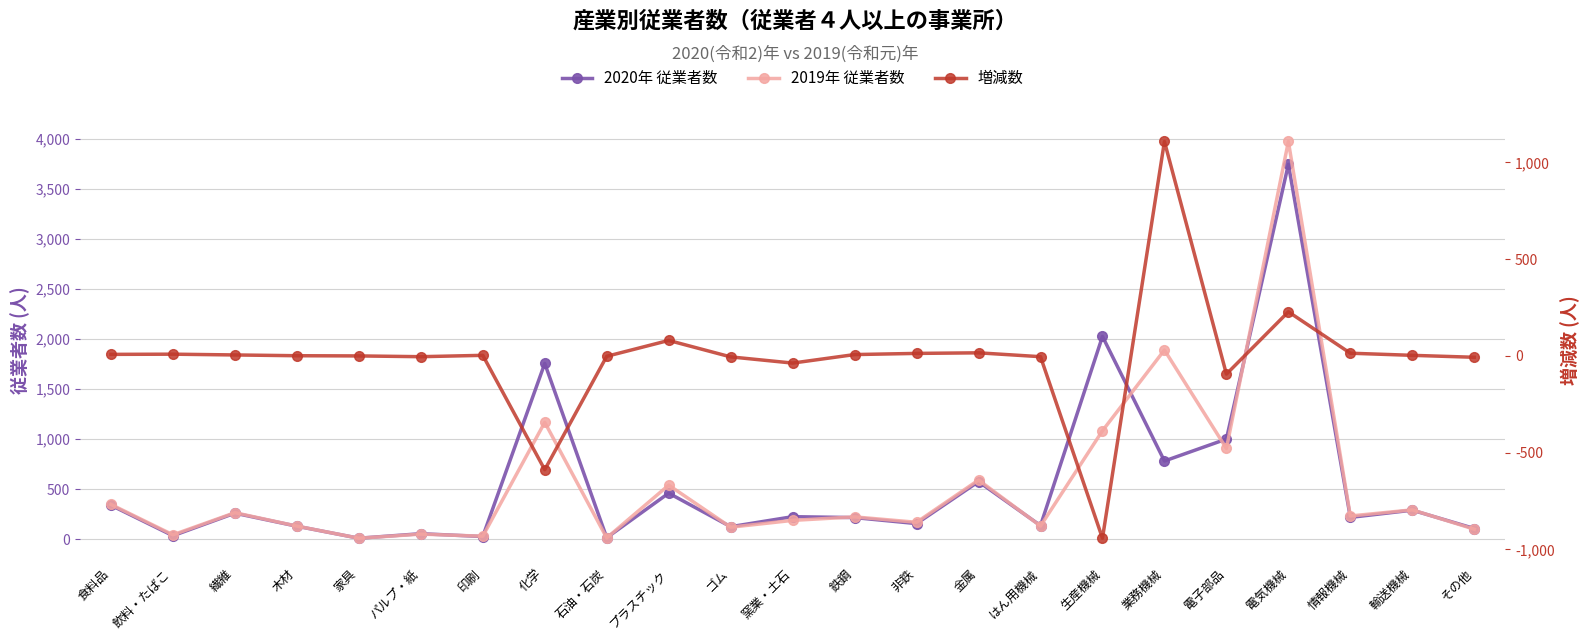

At which label is 2020年 従業者数 closest to 1876?

化学